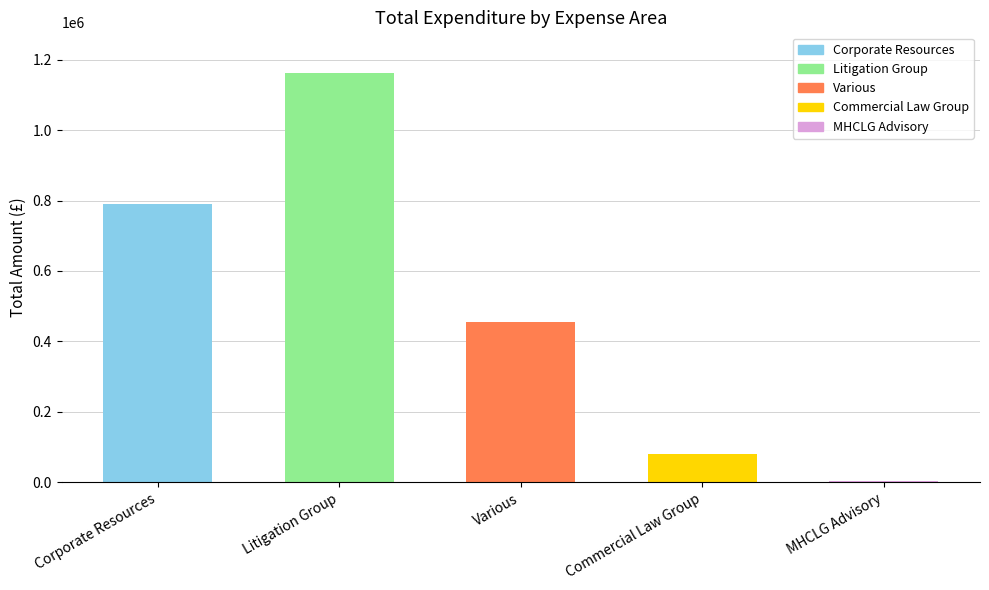

Which category has the highest value across all series?

Litigation Group